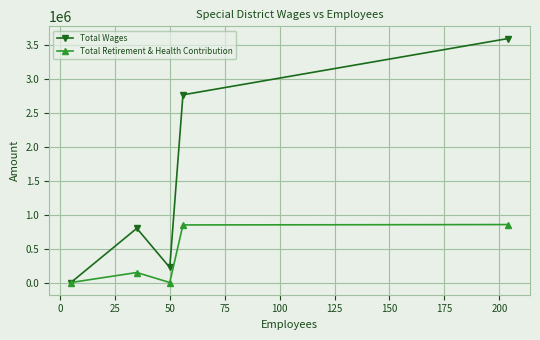

In Total Retirement & Health Contribution, how many points are lower than both neighbors (excluding endpoints)?

1